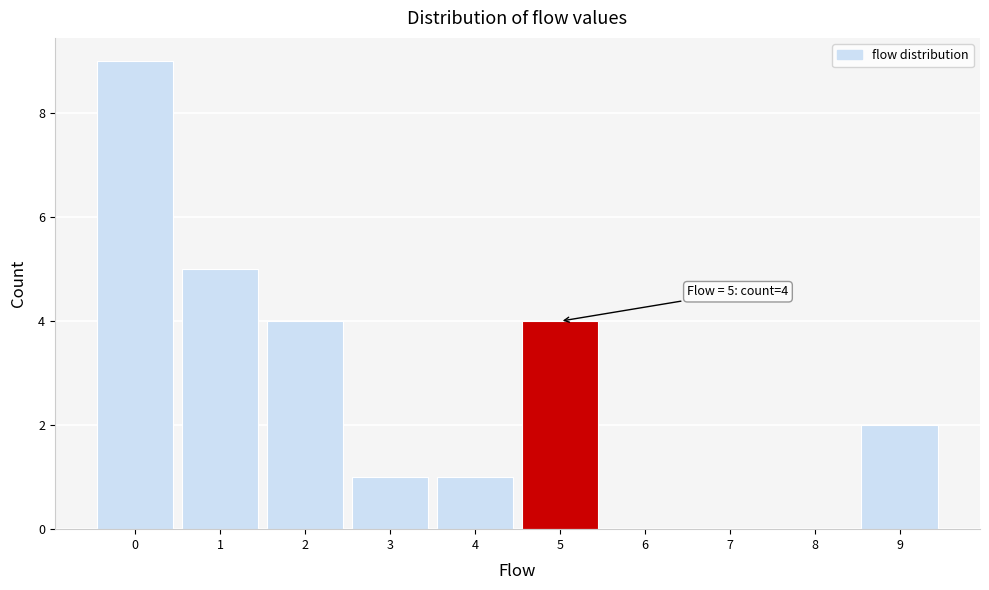

Over which range of the x-axis is the bar tallest?

-0.5 to 0.5